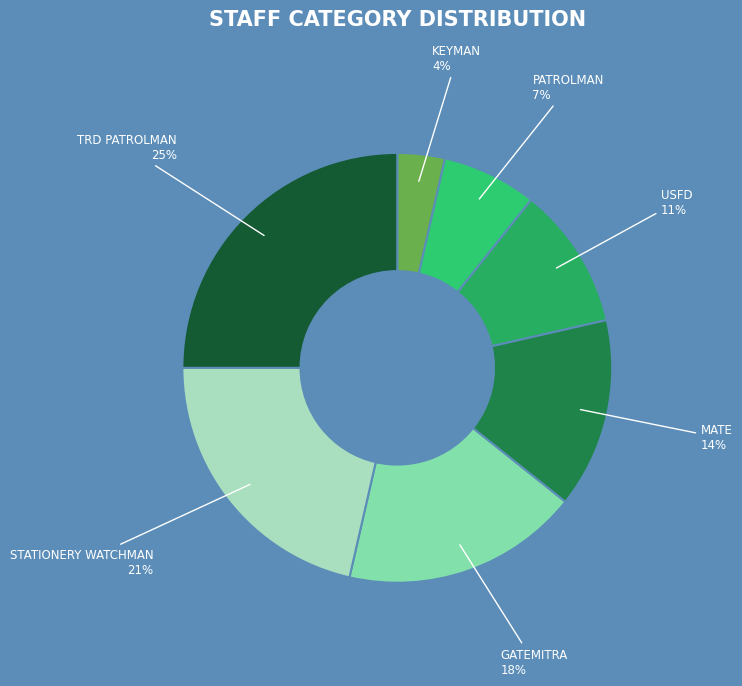

Is there a majority slice in this chart?

No